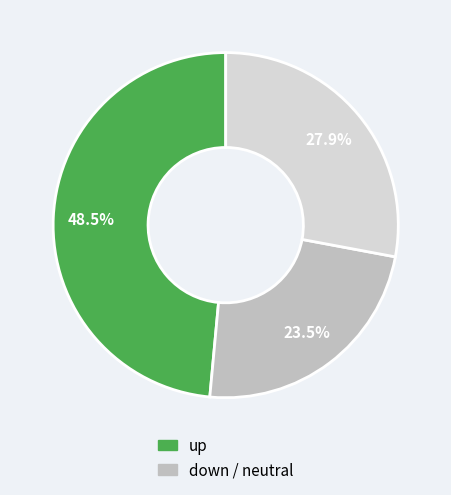

Is there a majority slice in this chart?

No